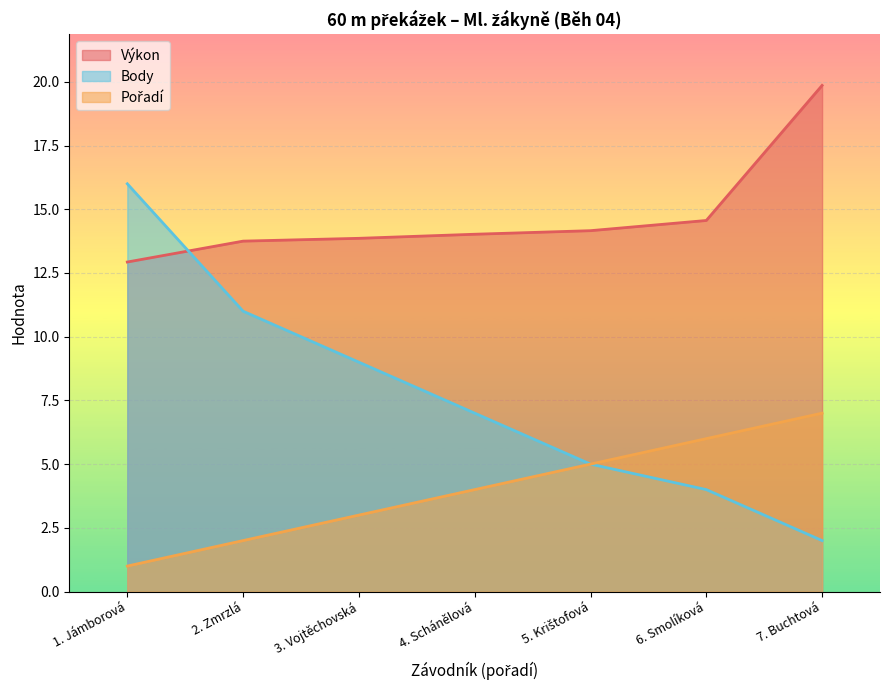

What is the difference between the Body values at 7. Buchtová and 3. Vojtěchovská?

7.0